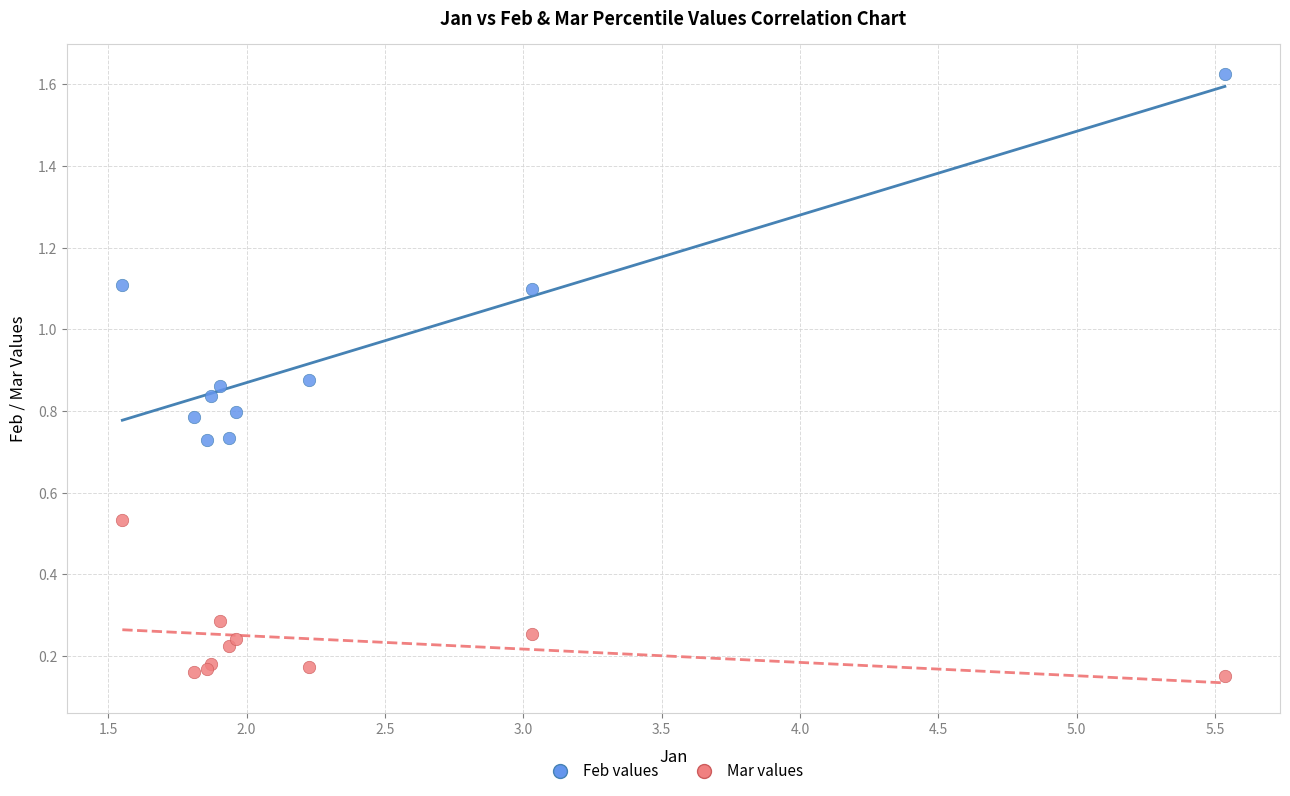

What is the X range (max minus min) for the scatter plot?

4.0